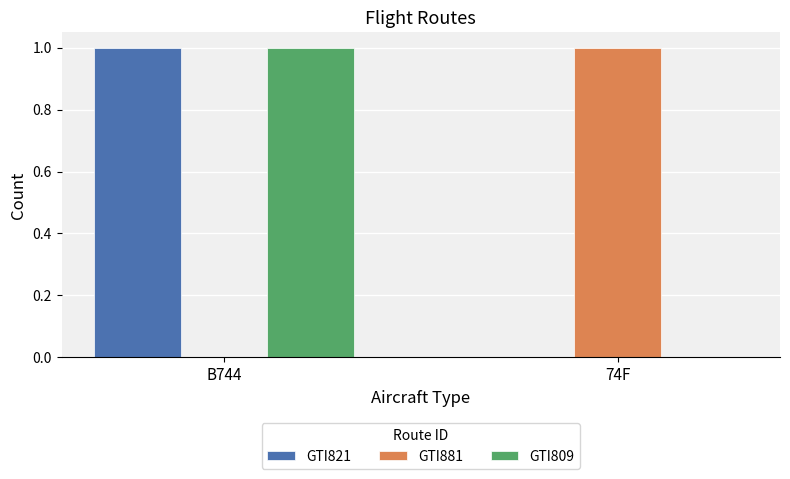

What is the difference between the GTI881 values at 74F and B744?

1